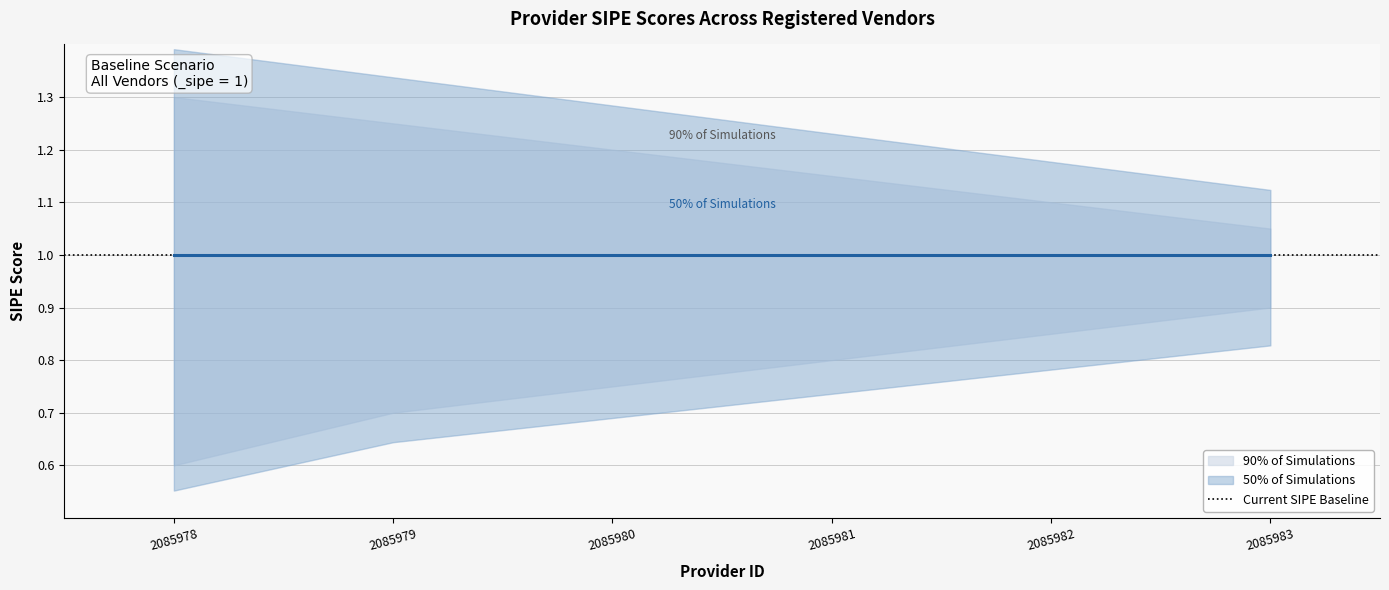

What is the maximum value for _sipe_lower?

0.9